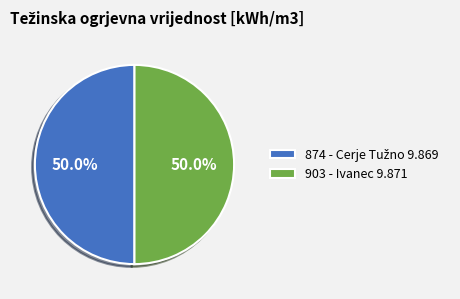

What percentage is NOT represented by 903 - Ivanec 9.871?

50.0%